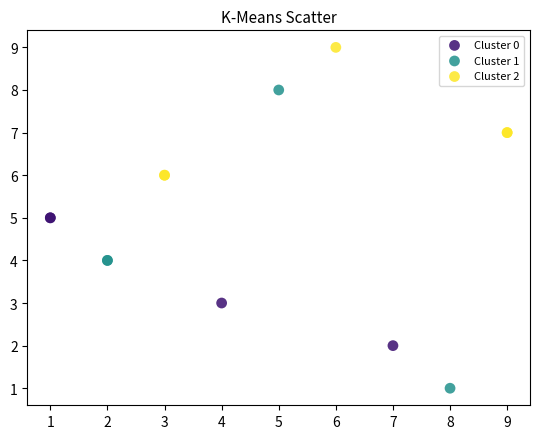

Which series contains the highest Y value?

Cluster 2